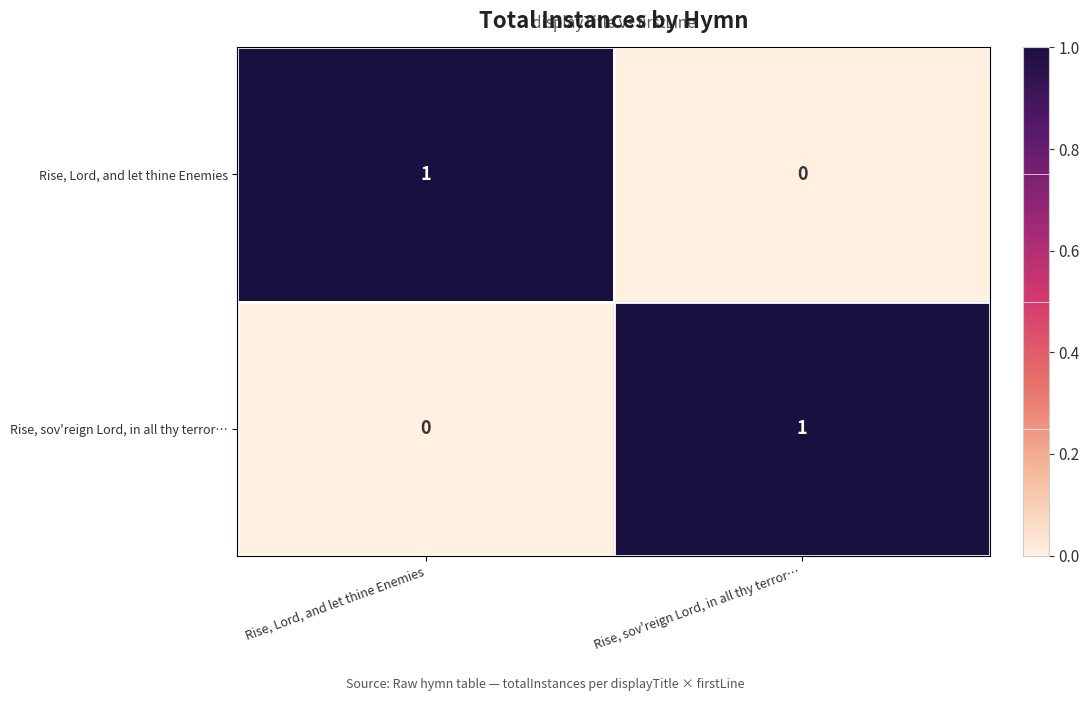

True or false: Rise, Lord, and let thine Enemies has a value of 0 at Rise, sov'reign Lord, in all thy terror….

True